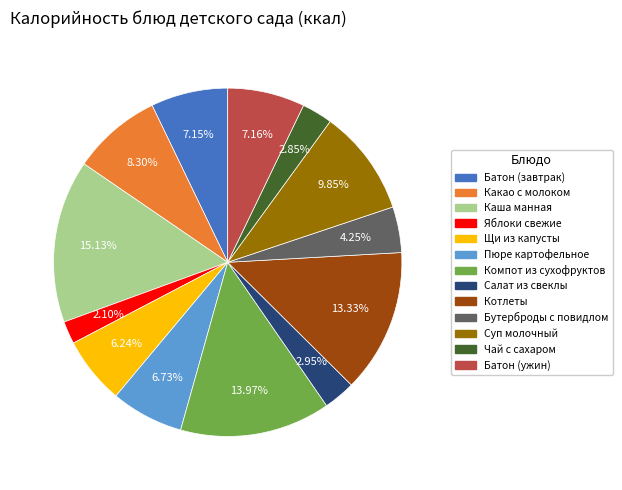

What portion of the pie excludes Чай с сахаром?

97.2%